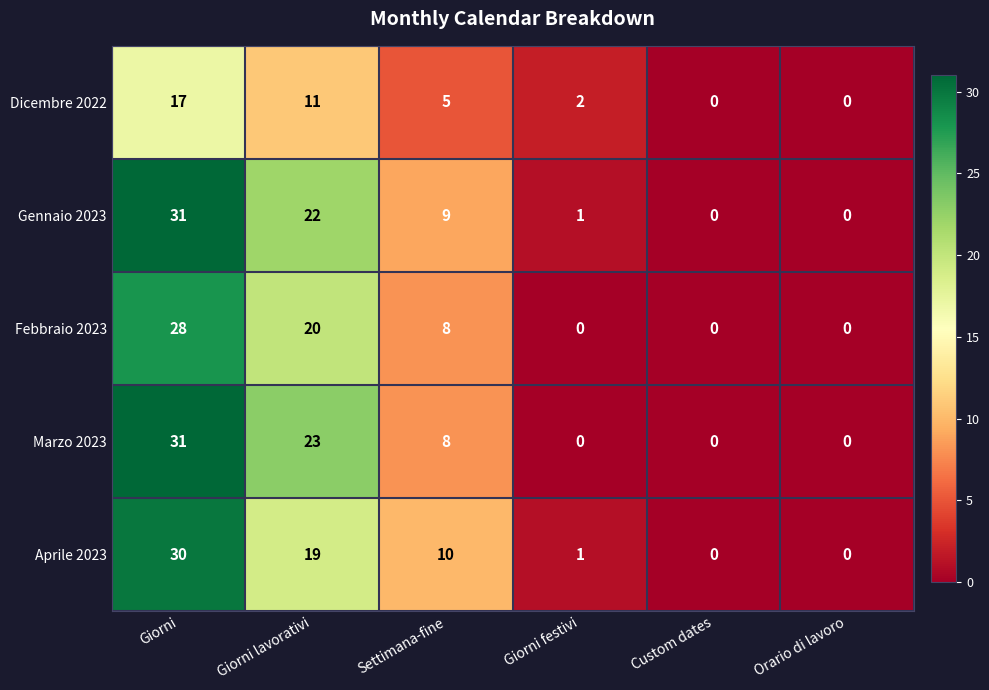

What is the maximum value for Marzo 2023?

31